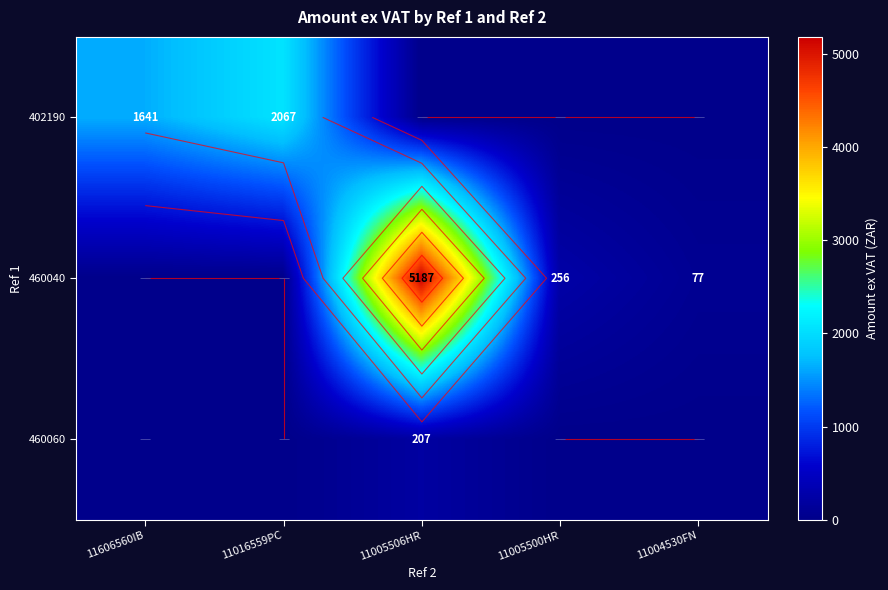

At which label is 402190 closest to 1033?

11606560IB